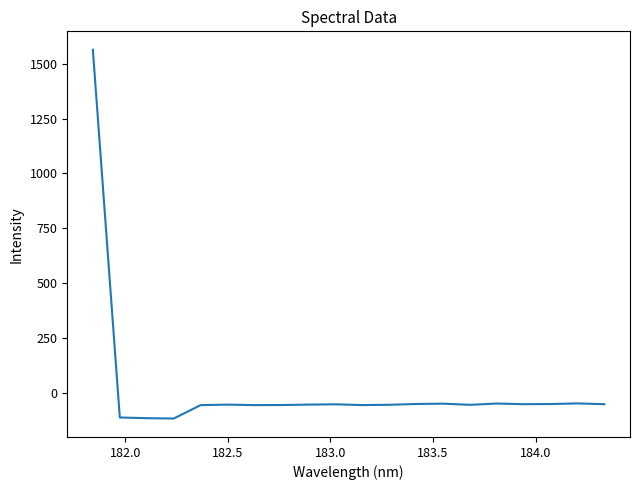

What is the smallest value displayed?

-117.6